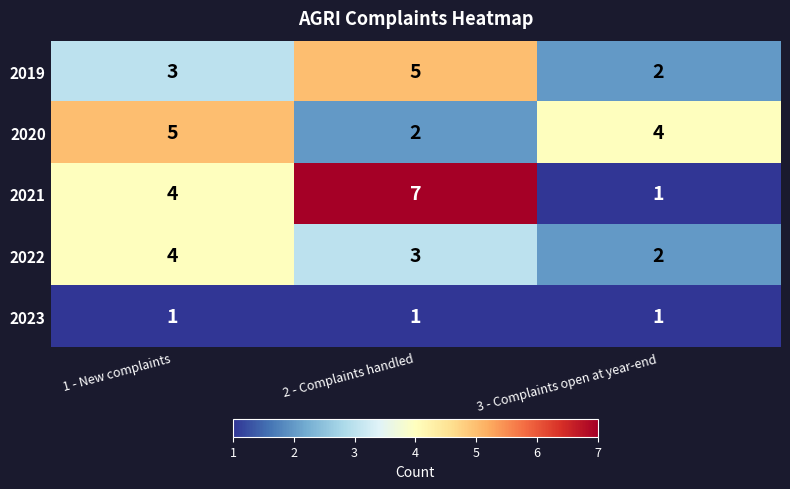

At which label does 2020 reach its minimum?

2 - Complaints handled